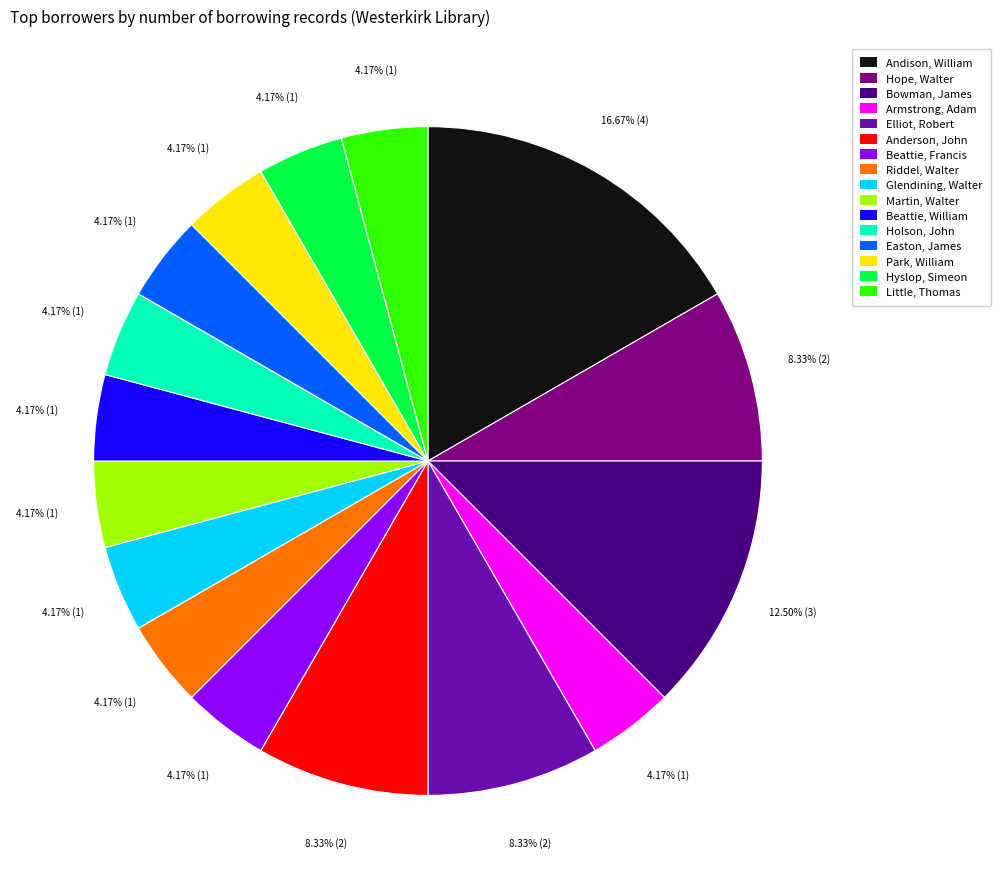

Does Martin, Walter account for over 50% of the chart?

No